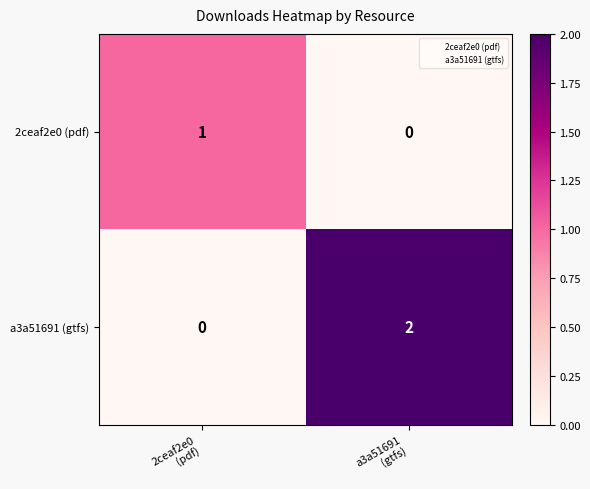

Which series has the largest total across all categories?

a3a51691 (gtfs)